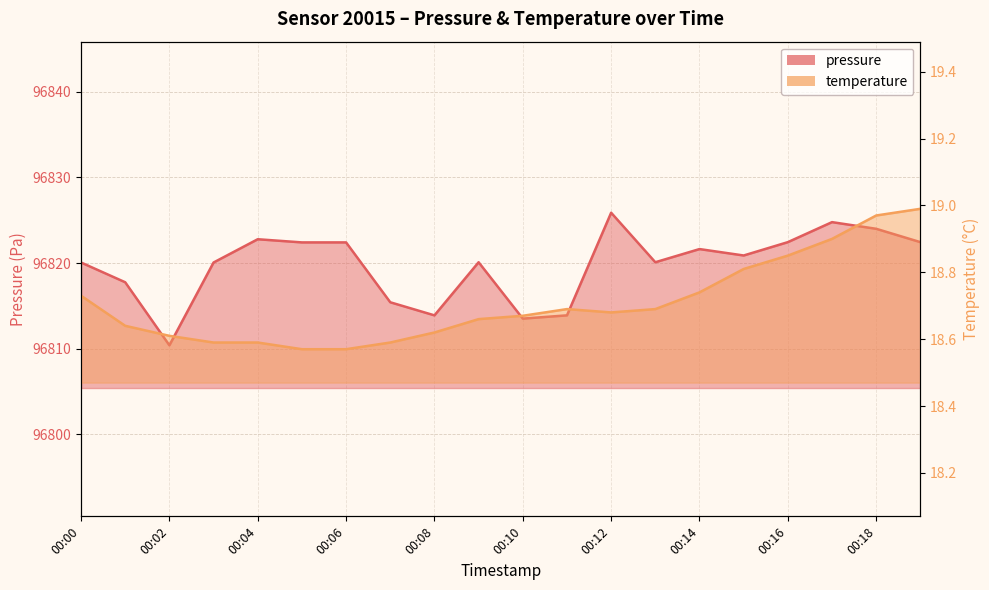

Reading left to right, transcribe all the data shown in this chart.

pressure: 00:00=96820.1	00:01=96817.8	00:02=96810.4	00:03=96820.1	00:04=96822.8	00:05=96822.4	00:06=96822.4	00:07=96815.4	00:08=96813.9	00:09=96820.1	00:10=96813.5	00:11=96813.9	00:12=96825.9	00:13=96820.1	00:14=96821.6	00:15=96820.9	00:16=96822.4	00:17=96824.8	00:18=96824.0	00:19=96822.4
temperature: 00:00=18.7	00:01=18.6	00:02=18.6	00:03=18.6	00:04=18.6	00:05=18.6	00:06=18.6	00:07=18.6	00:08=18.6	00:09=18.7	00:10=18.7	00:11=18.7	00:12=18.7	00:13=18.7	00:14=18.7	00:15=18.8	00:16=18.9	00:17=18.9	00:18=19.0	00:19=19.0